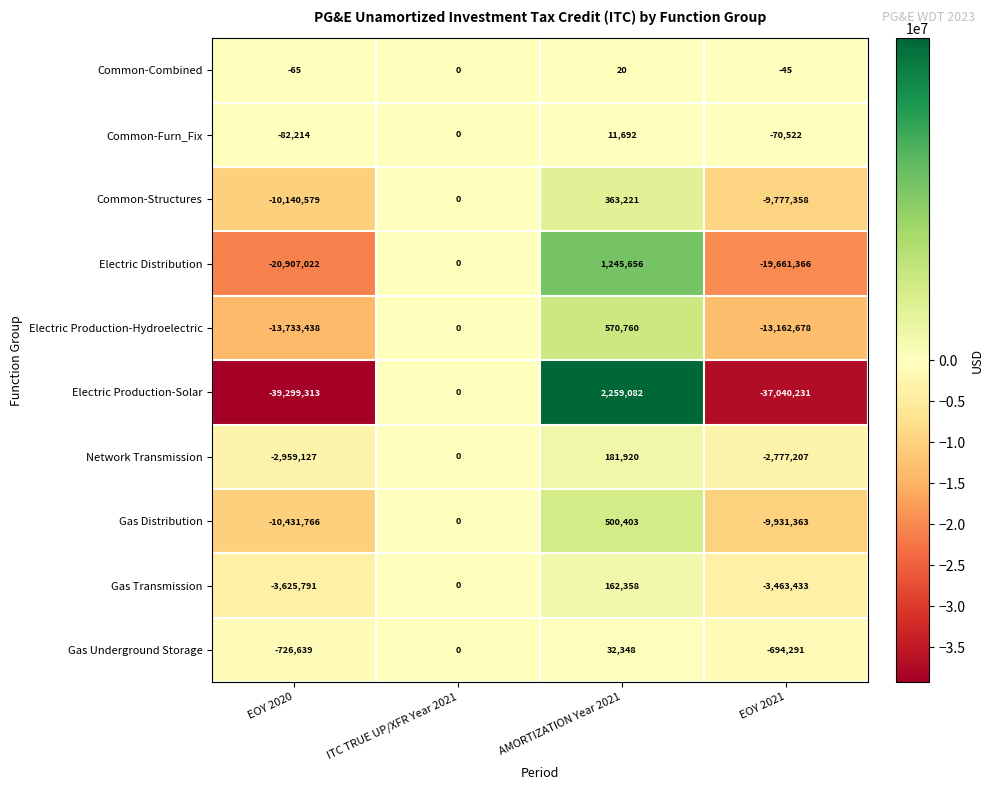

Count the Common-Furn_Fix values in the range -70522 to 11692.

3